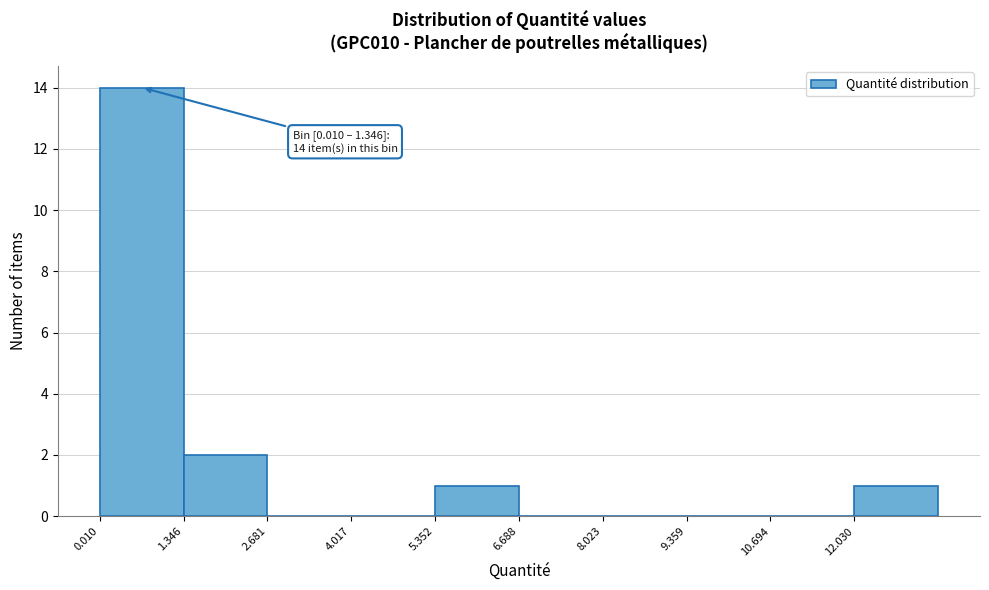

Over which range of the x-axis is the bar tallest?

0.0 to 1.4